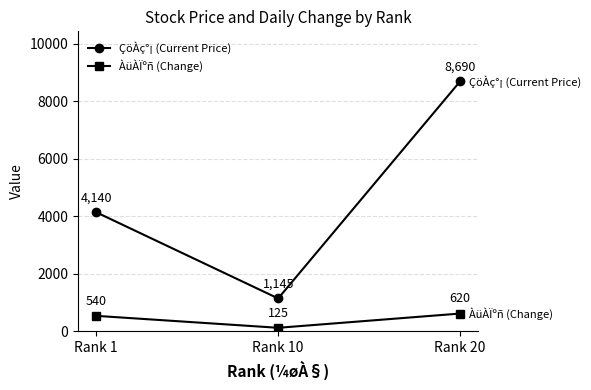

Is the value of ÇöÀç°¡ (Current Price) at Rank 1 greater than the value of ÀüÀÏºñ (Change) at Rank 1?

Yes